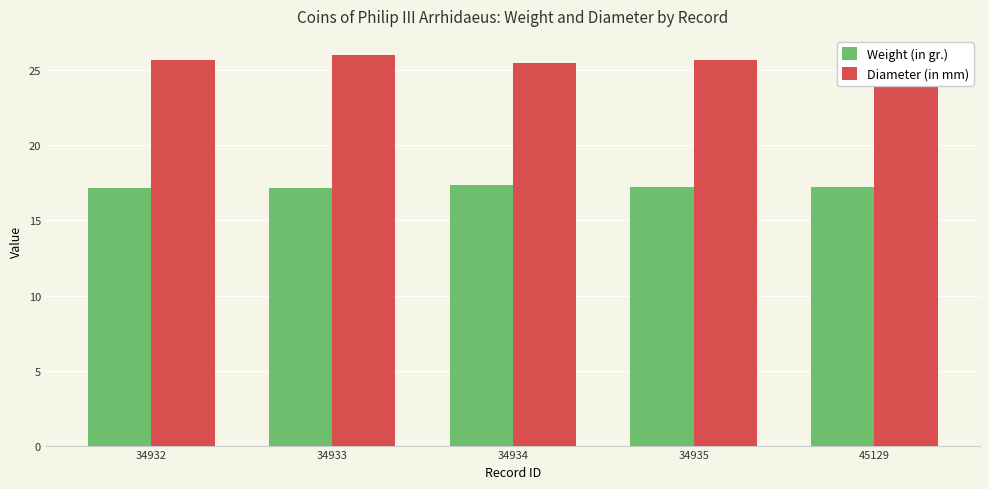

What is the difference between the highest and lowest values at 34934?

8.1